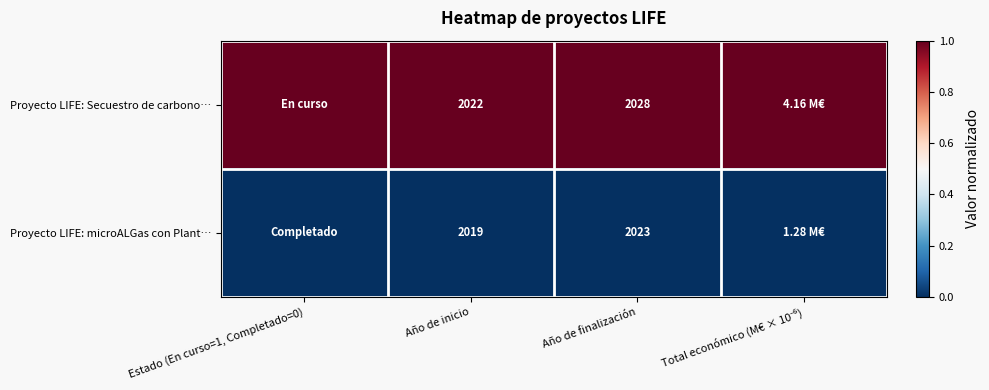

Rank the series at Año de inicio from highest to lowest value.

Proyecto LIFE: Secuestro de carbono…, Proyecto LIFE: microALGas con Plant…